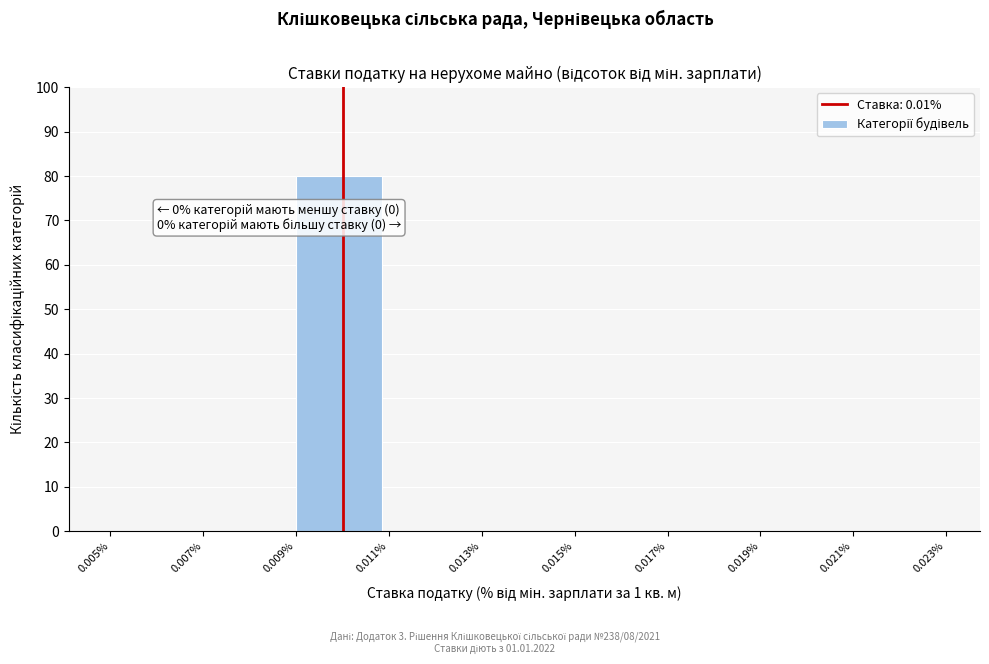

Over which range of the x-axis is the bar tallest?

0.009% to 0.011%